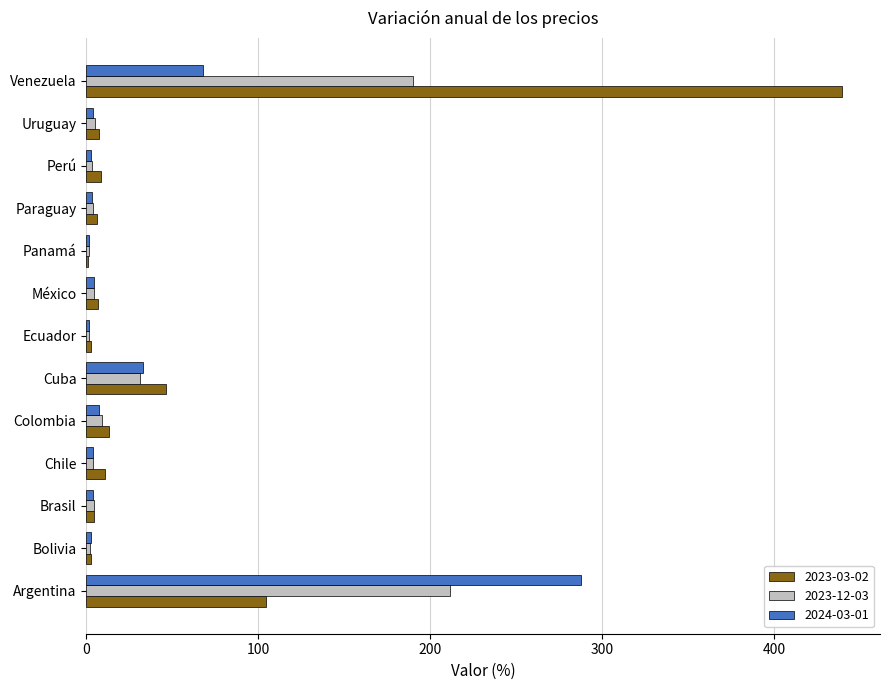

Which category has the highest value across all series?

Venezuela